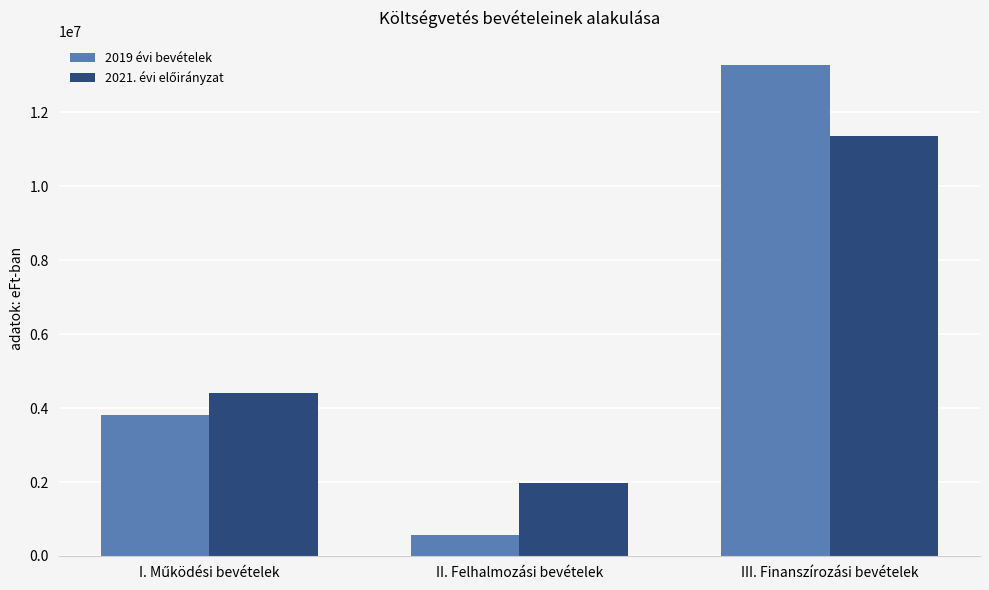

Which label corresponds to the smallest value in the chart?

II. Felhalmozási bevételek